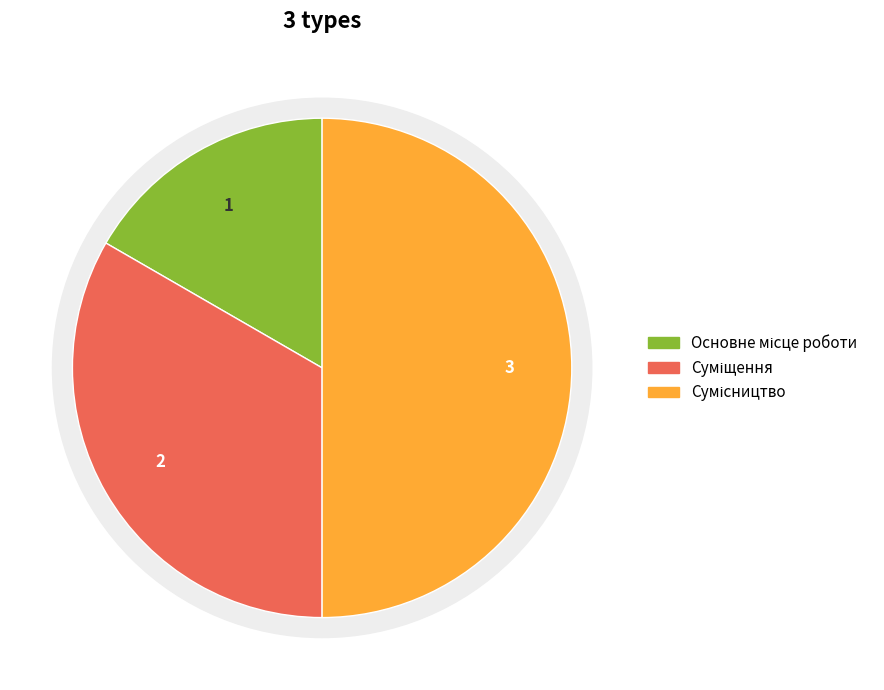

True or false: Основне місце роботи accounts for 17% of the total.

True